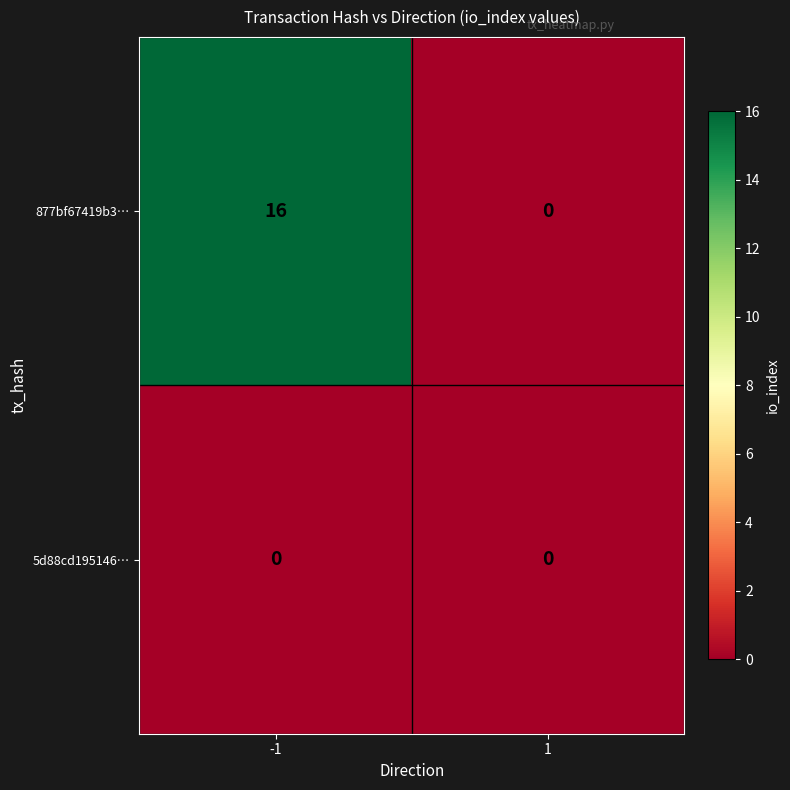

What is the maximum value shown in the chart?

16